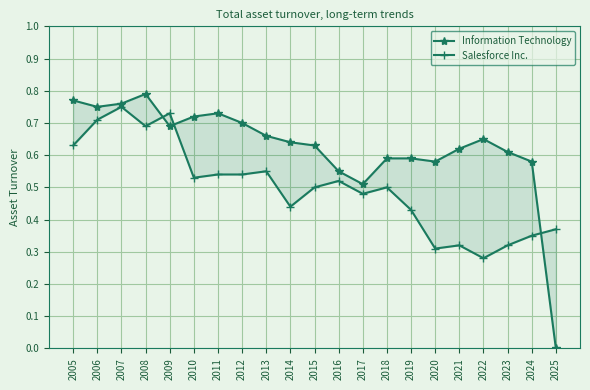

At 2007, list the series in order from largest to smallest.

Information Technology, Salesforce Inc.